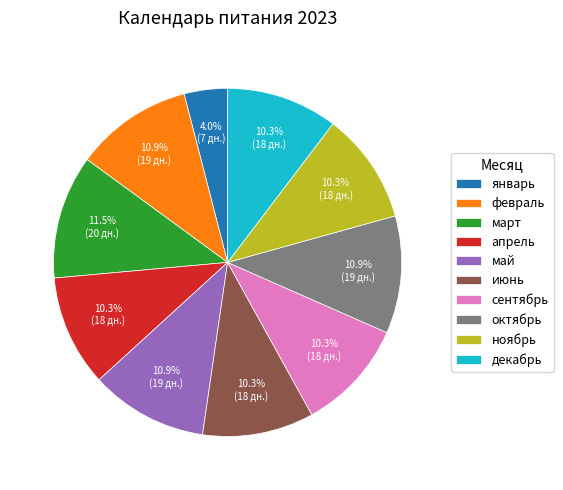

To the nearest percent, what is the difference between the февраль and январь slice percentages?

7%